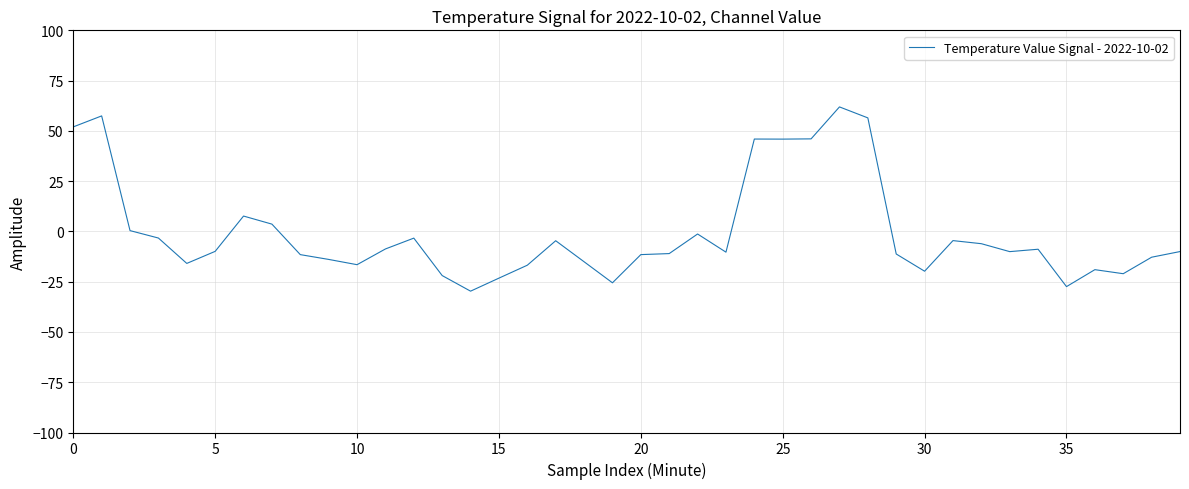

What is the smallest value displayed?

-29.7